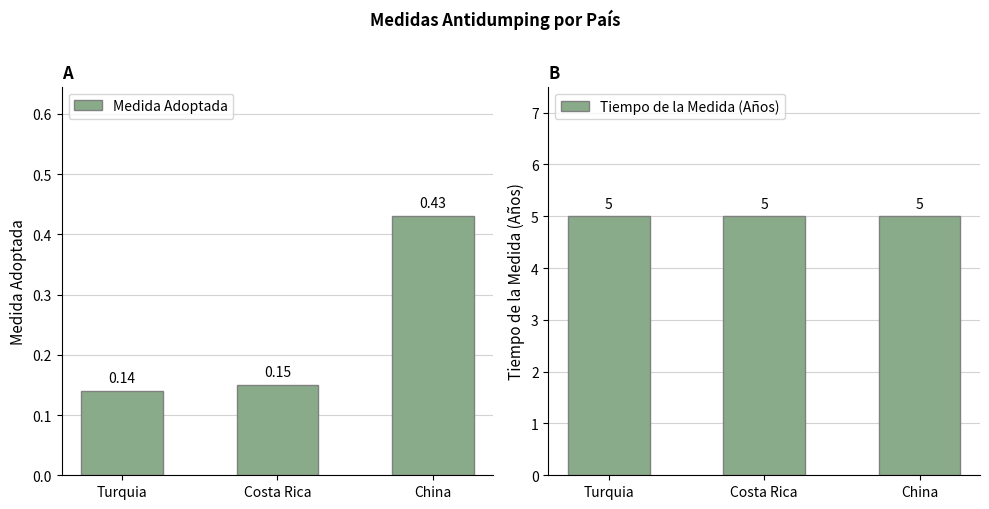

Is it true that Tiempo de la Medida (Años) equals 7.7 at Costa Rica?

False